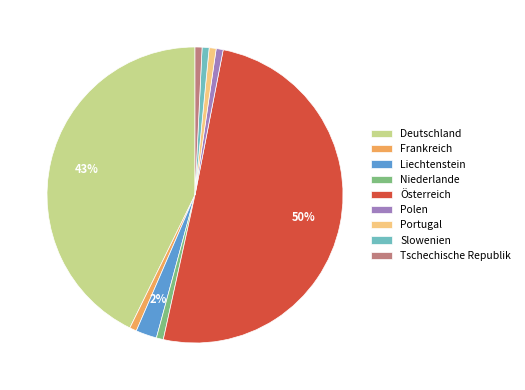

How many slices are in this pie chart?

9